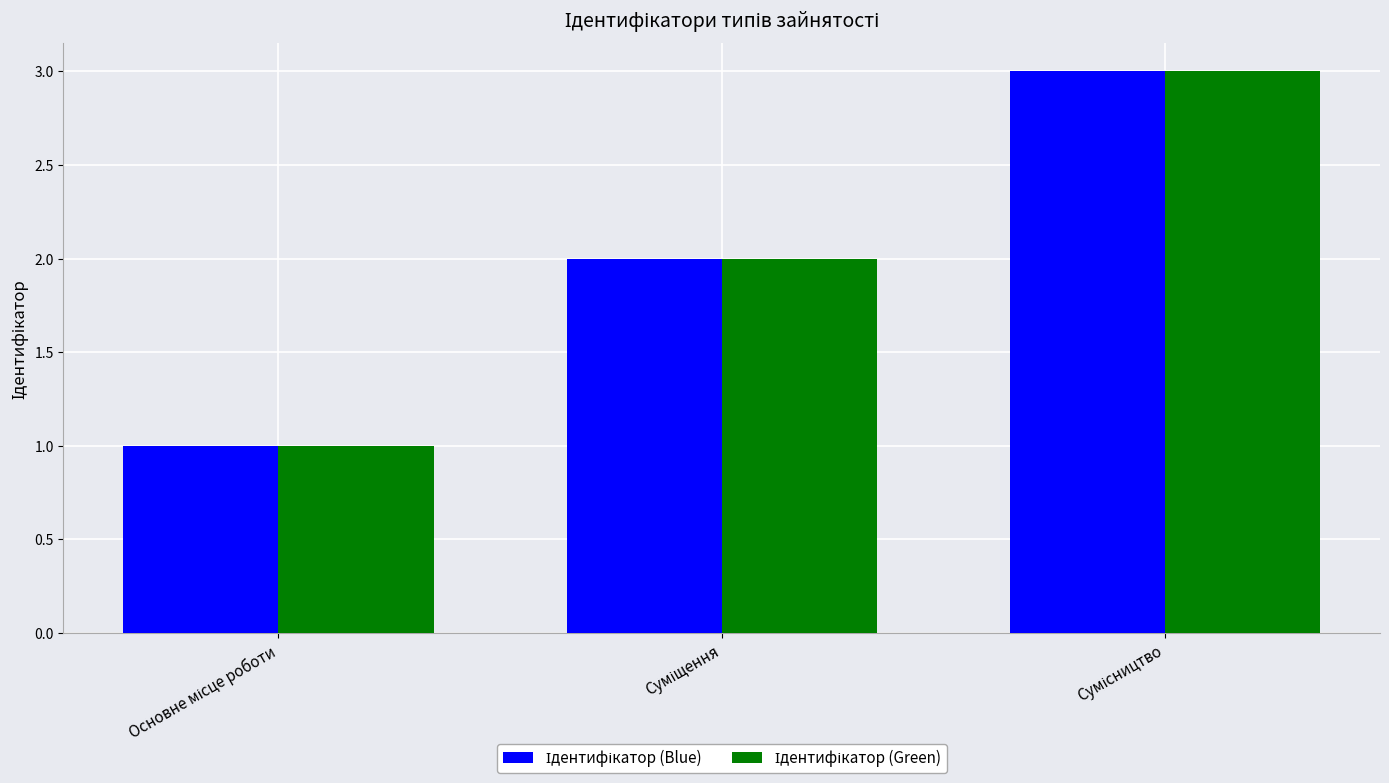

What is the maximum value shown in the chart?

3